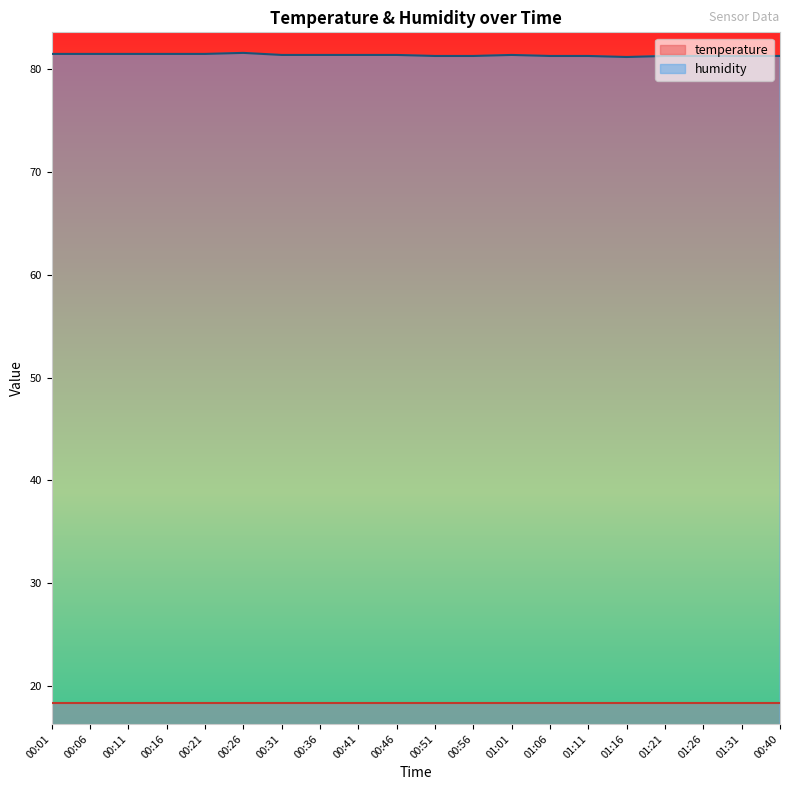

Rank the categories by value from lowest to highest.

01:16, 00:51, 00:56, 01:06, 01:11, 01:21, 01:26, 01:31, 00:40, 00:31, 00:36, 00:41, 00:46, 01:01, 00:01, 00:06, 00:11, 00:16, 00:21, 00:26